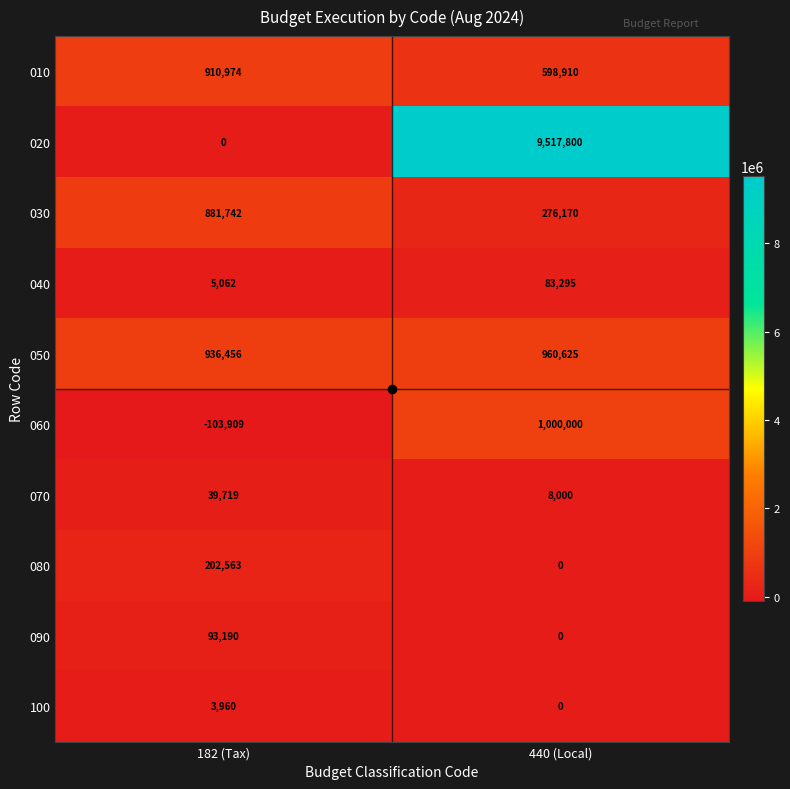

Is it true that 050 equals 936456 at 182 (Tax)?

True